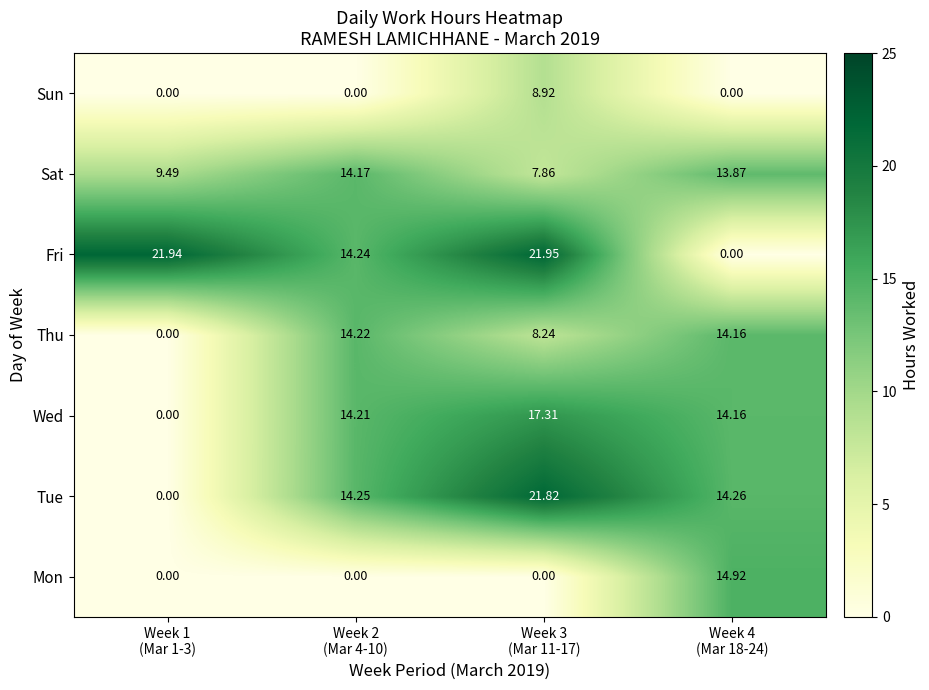

Which category has the highest value across all series?

Week 3
(Mar 11-17)